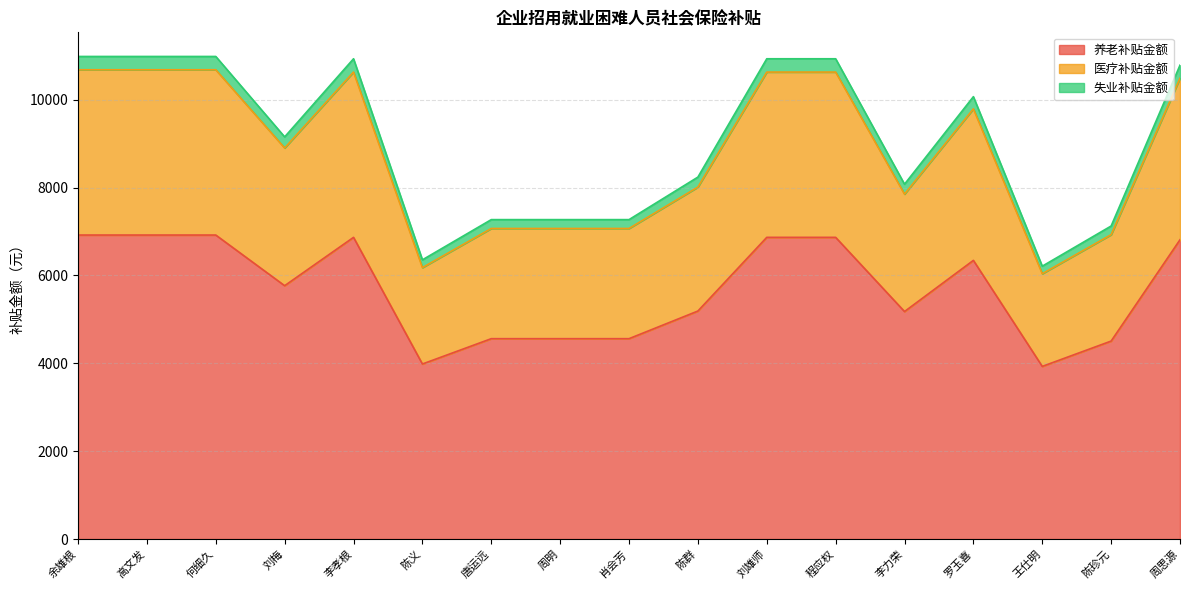

Reading left to right, list all the values displayed in this chart.

养老补贴金额: 6919.7	6919.7	6919.7	5766.4	6867.2	3984.0	4560.6	4560.6	4560.6	5189.8	6867.2	6867.2	5178.2	6343.0	3929.4	4506.1	6812.6
医疗补贴金额: 10682.3	10682.3	10682.3	8901.9	10629.8	6178.9	7069.0	7069.0	7069.0	8011.7	10629.8	10629.8	7851.2	9792.1	6039.1	6928.2	10489.0
失业补贴金额: 10985.0	10985.0	10985.0	9154.2	10932.6	6355.5	7270.9	7270.9	7270.9	8238.8	10932.6	10932.6	8077.2	10069.6	6211.2	7125.5	10787.2